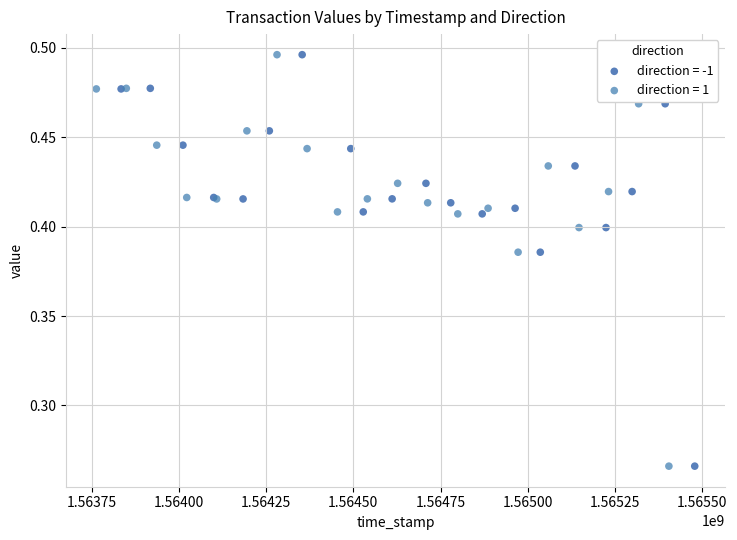

What are all the series names shown in the legend?

direction = -1, direction = 1